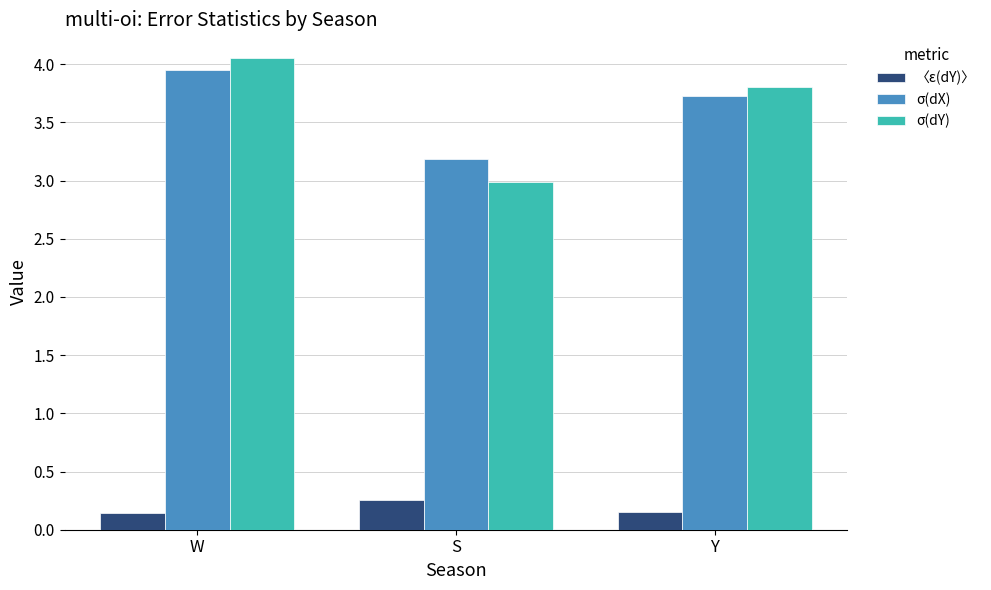

At which label does σ(dY) reach its peak?

W